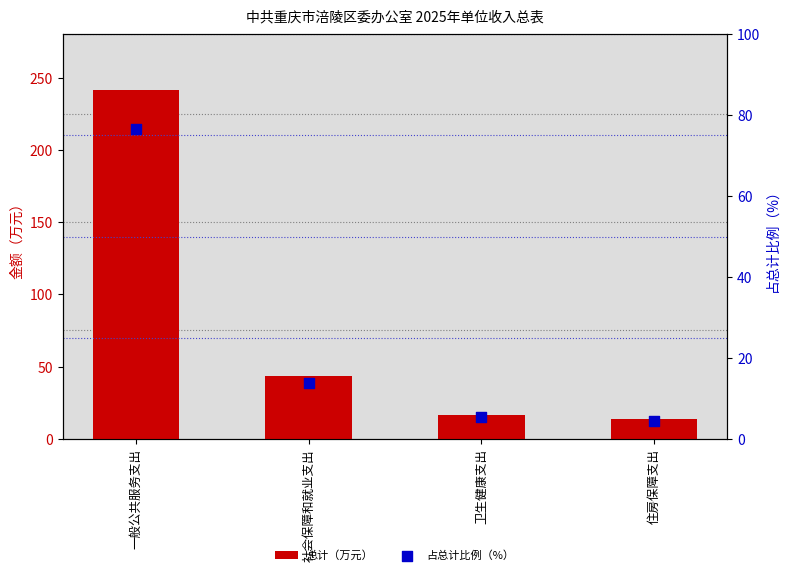

What are all the series names shown in the legend?

总计（万元）, 占总计比例（%）